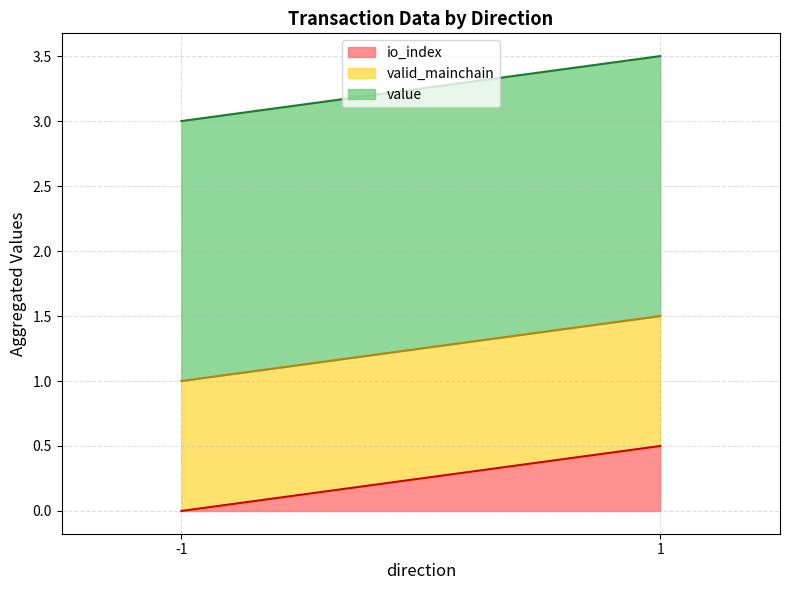

True or false: value and valid_mainchain intersect in this chart.

False